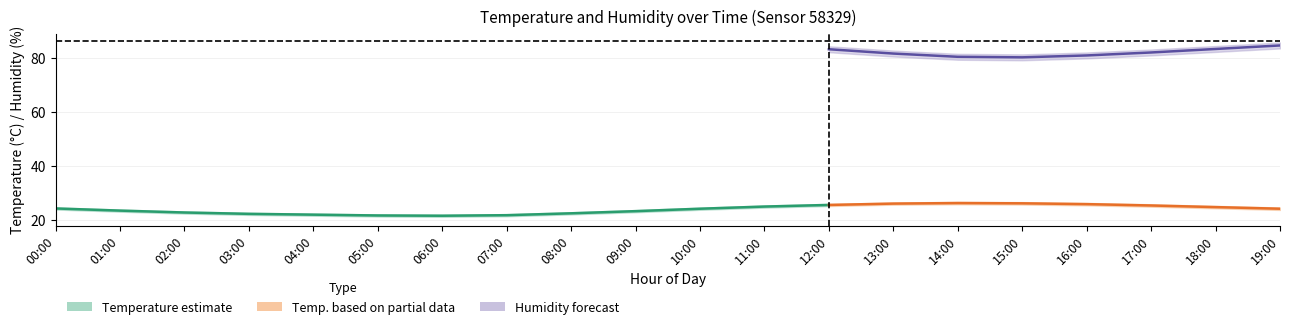

What is the sum of the temp_lower values at 11:00 and 00:00?

48.1